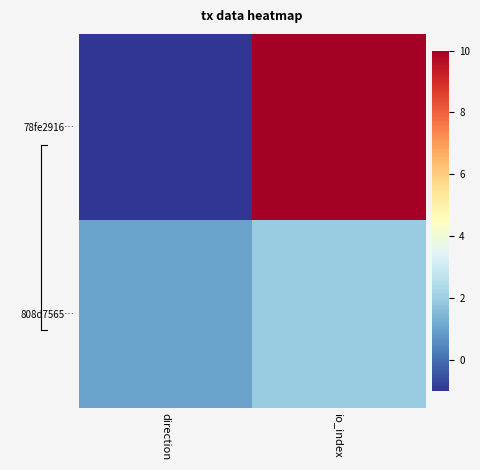

Count the number of categories in the chart.

2